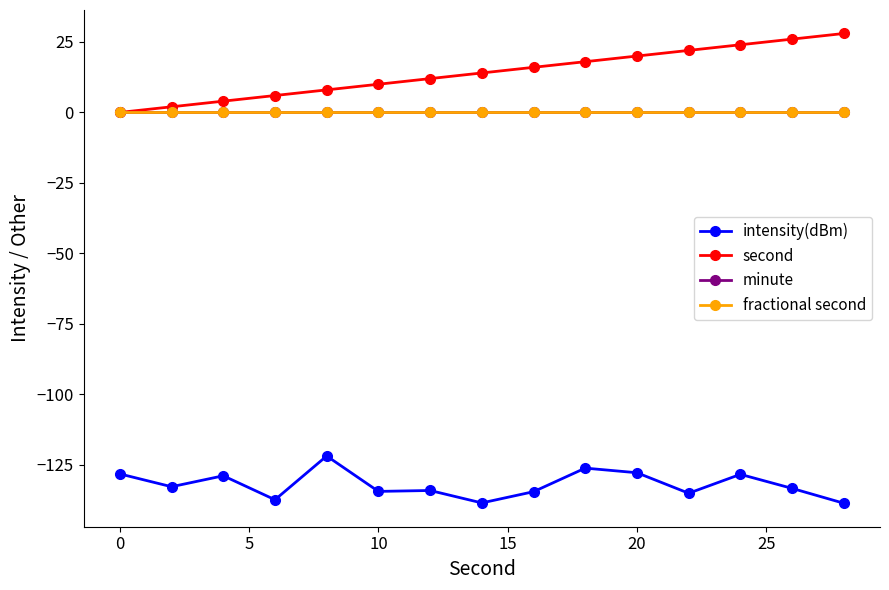

Is this an area chart (filled region under the line)?

No